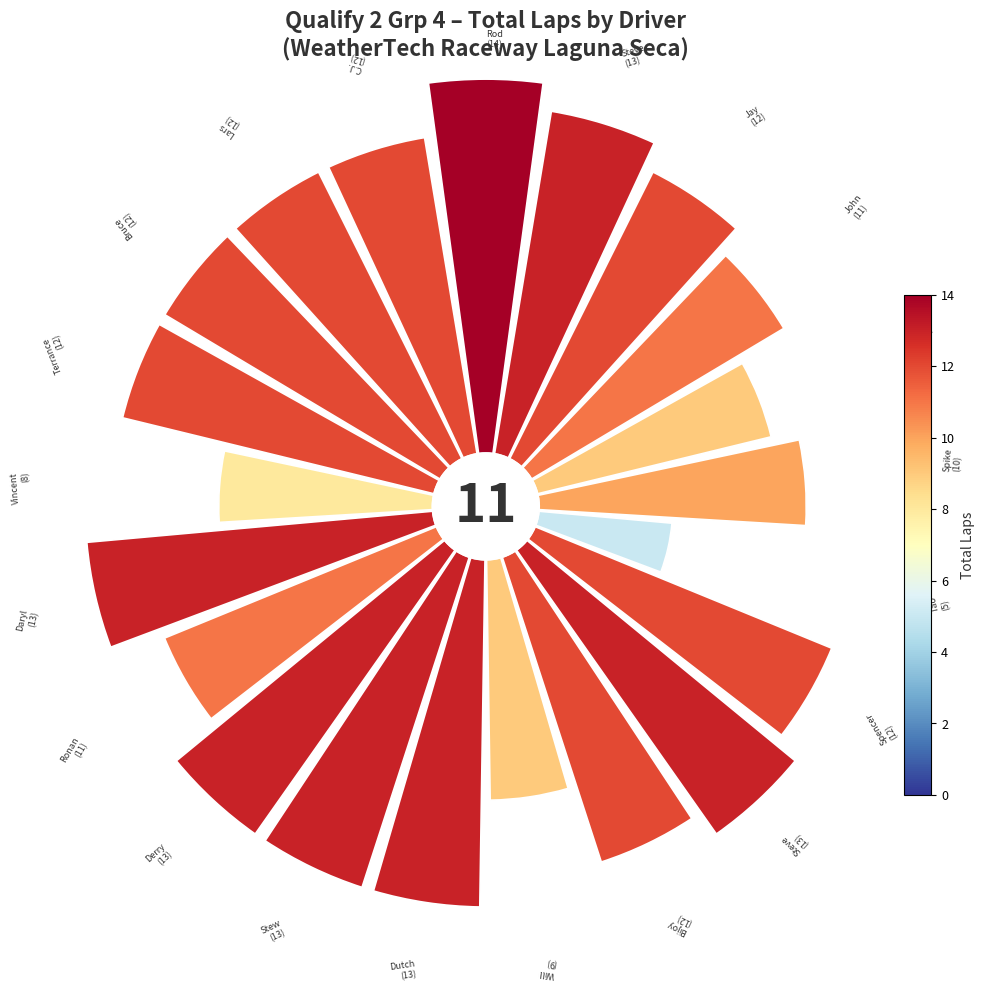

True or false: 2 accounts for 1% of the total.

False